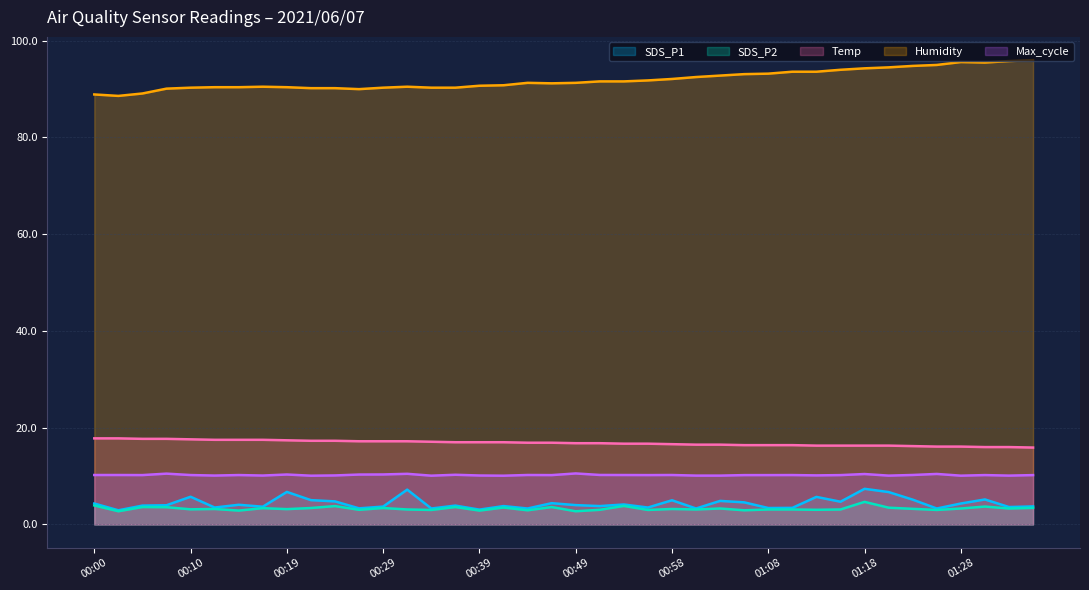

Reading left to right, list all the values displayed in this chart.

SDS_P1: 4.3	2.9	3.9	4.0	5.7	3.5	4.1	3.7	6.7	5.0	4.8	3.3	3.7	7.2	3.3	3.9	3.1	3.8	3.3	4.4	4.0	3.8	4.1	3.5	5.0	3.3	4.9	4.6	3.4	3.4	5.7	4.7	7.4	6.7	5.1	3.3	4.3	5.2	3.6	3.7
SDS_P2: 3.9	2.7	3.6	3.6	3.1	3.2	2.9	3.4	3.2	3.4	3.8	3.0	3.4	3.1	3.0	3.6	2.9	3.5	2.9	3.6	2.7	3.0	3.8	3.0	3.2	3.1	3.3	2.9	3.1	3.1	3.0	3.1	4.7	3.5	3.2	3.0	3.3	3.7	3.3	3.4
Temp: 17.8	17.8	17.7	17.7	17.6	17.5	17.5	17.5	17.4	17.3	17.3	17.2	17.2	17.2	17.1	17.0	17.0	17.0	16.9	16.9	16.8	16.8	16.7	16.7	16.6	16.5	16.5	16.4	16.4	16.4	16.3	16.3	16.3	16.3	16.2	16.1	16.1	16.0	16.0	15.9
Humidity: 88.9	88.6	89.1	90.1	90.3	90.4	90.4	90.5	90.4	90.2	90.2	90.0	90.3	90.5	90.3	90.3	90.7	90.8	91.3	91.2	91.3	91.6	91.6	91.8	92.1	92.5	92.8	93.1	93.2	93.6	93.6	94.0	94.3	94.5	94.8	95.0	95.6	95.5	95.8	96.0
Max_cycle: 10.2	10.2	10.2	10.5	10.2	10.1	10.2	10.1	10.3	10.1	10.1	10.3	10.3	10.5	10.1	10.3	10.1	10.1	10.2	10.2	10.5	10.2	10.2	10.2	10.2	10.1	10.1	10.2	10.2	10.2	10.1	10.2	10.4	10.1	10.2	10.4	10.1	10.2	10.1	10.2